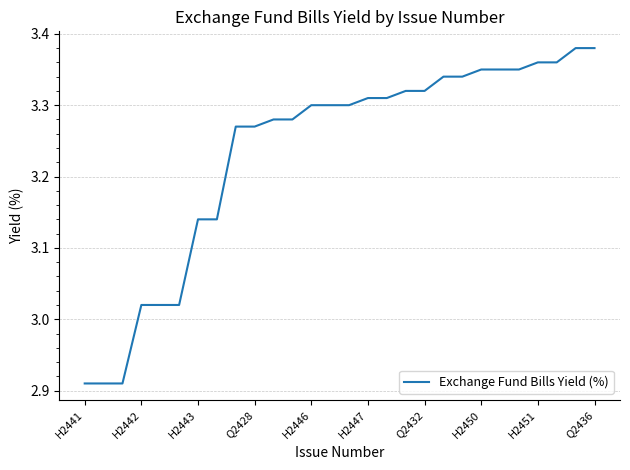

Is this an area chart (filled region under the line)?

No